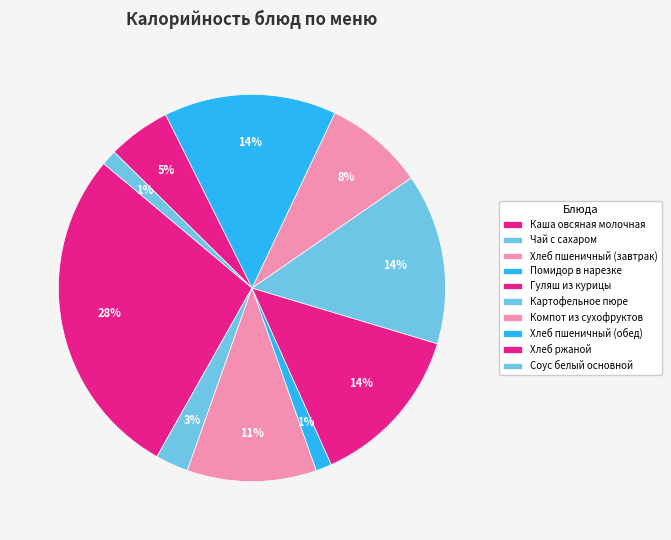

What percentage is the Хлеб пшеничный (обед) slice, to the nearest percent?

14%